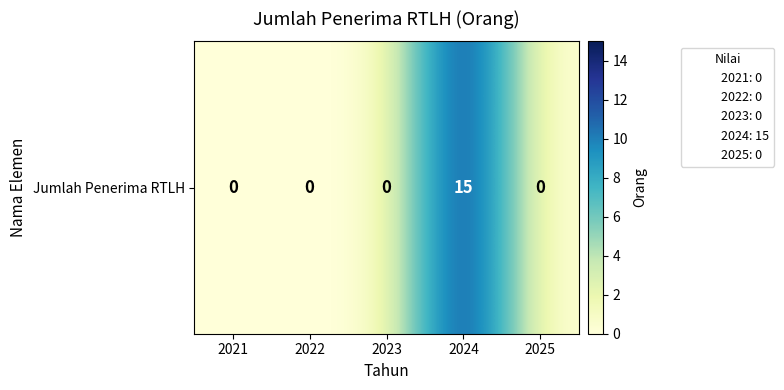

Where is the data nearest to the value 7?

2021